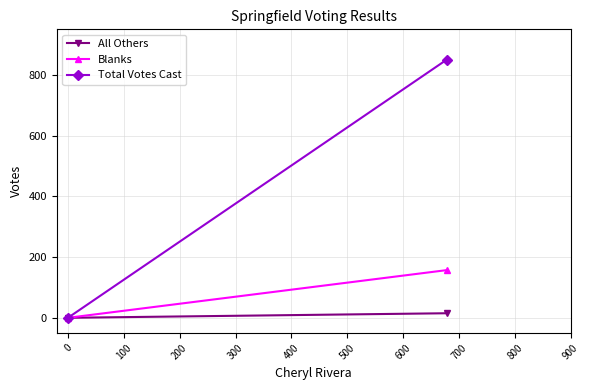

Which series changed the most between 0 and 100?

Total Votes Cast